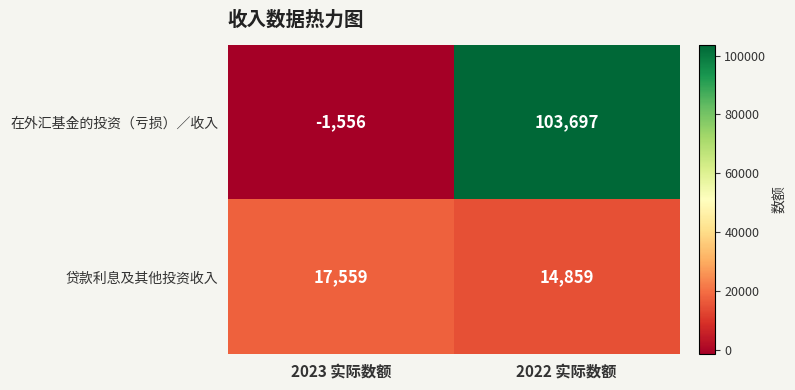

At which label does 贷款利息及其他投资收入 reach its peak?

2023 实际数额